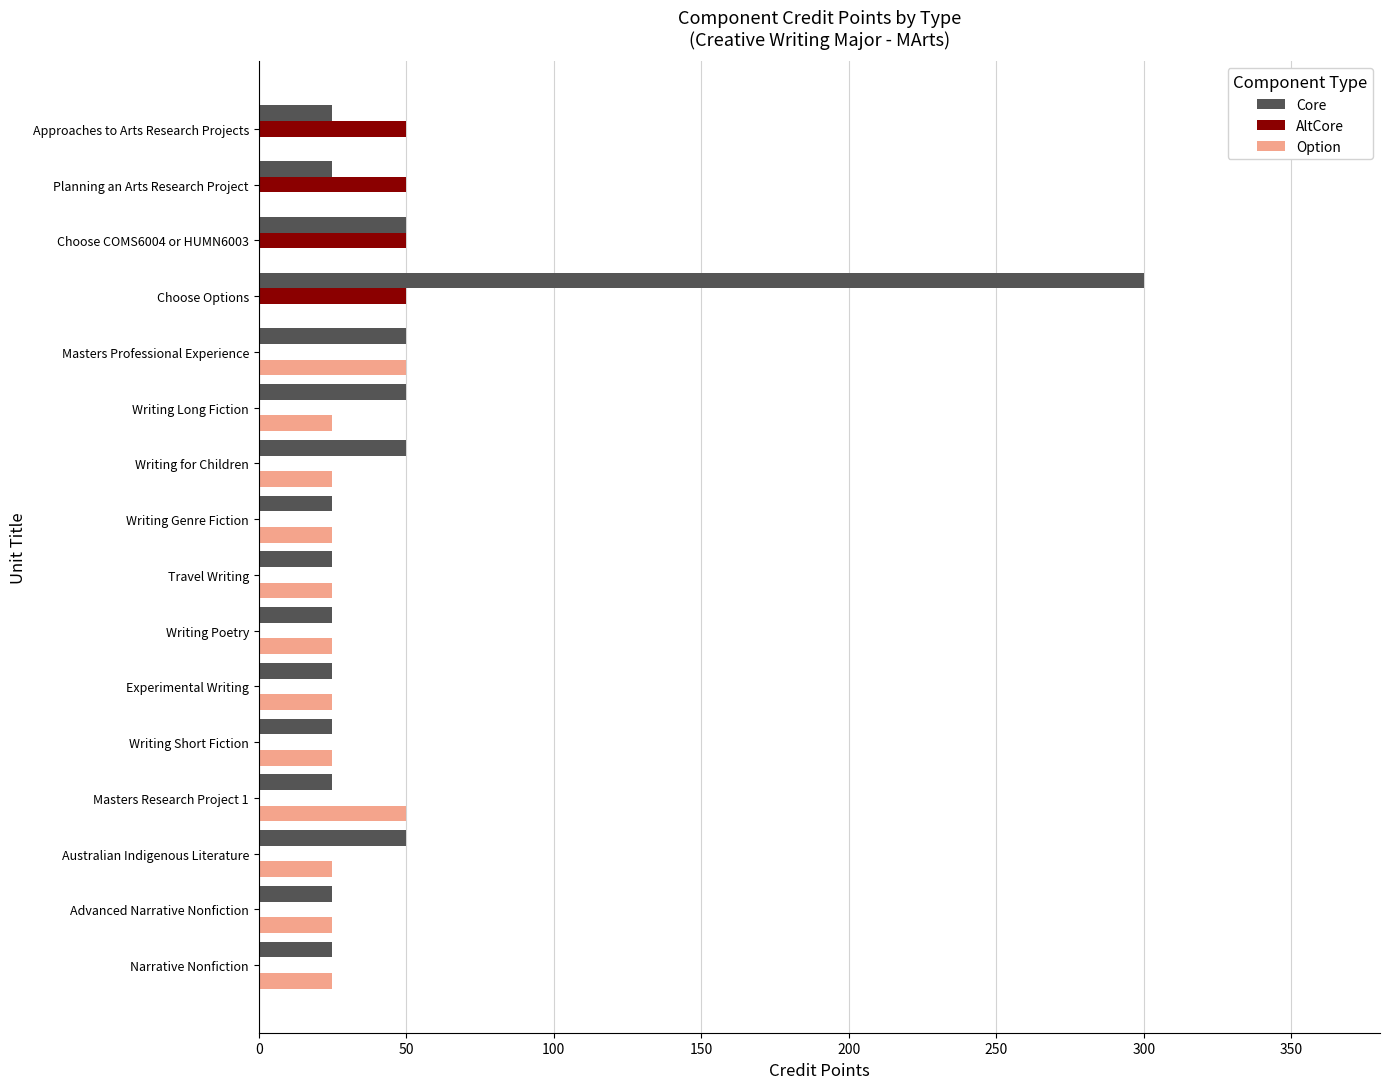

What is the highest value of the AltCore series?

50